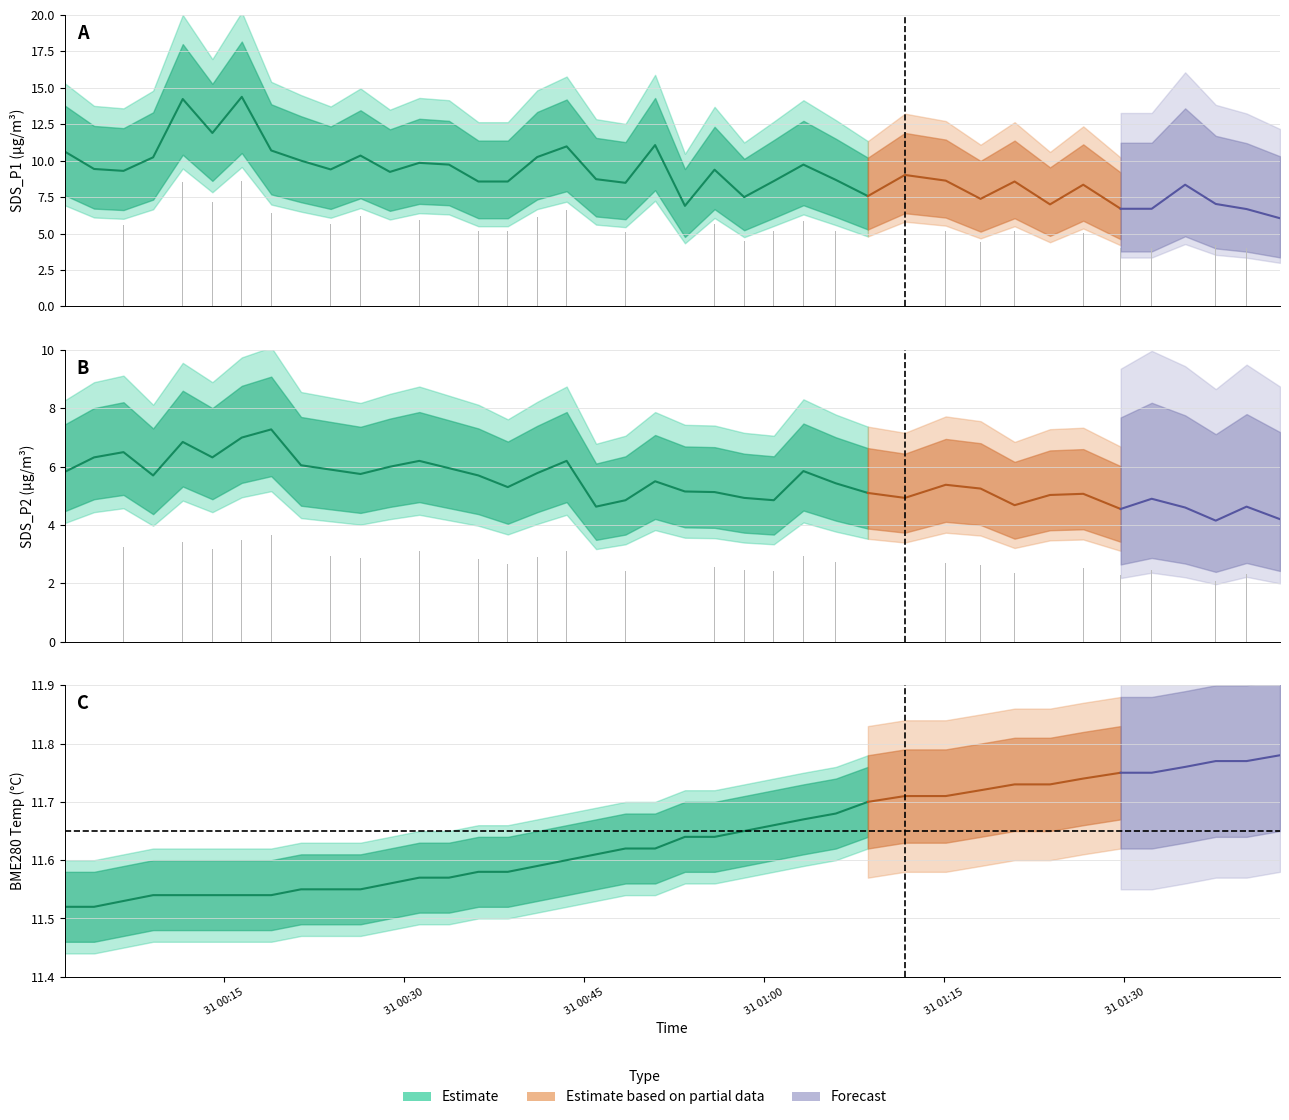

How many bars are there in each group?

2